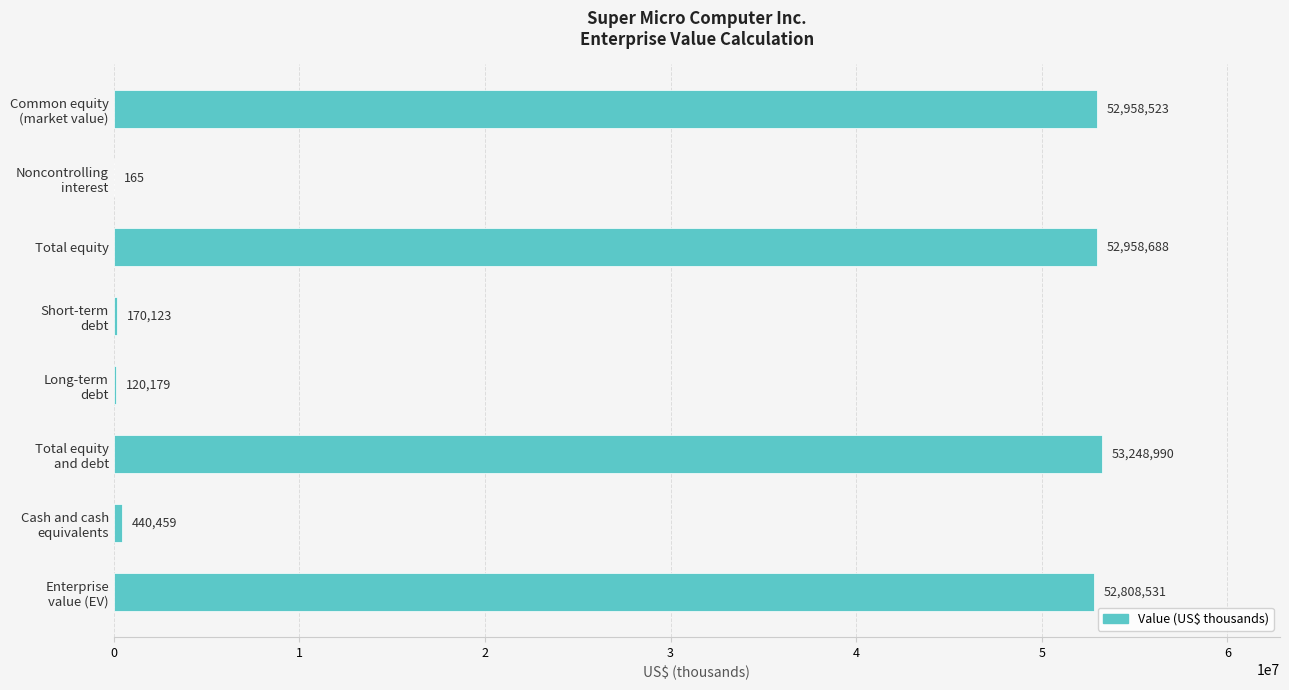

What is the sum of all values?

212705658